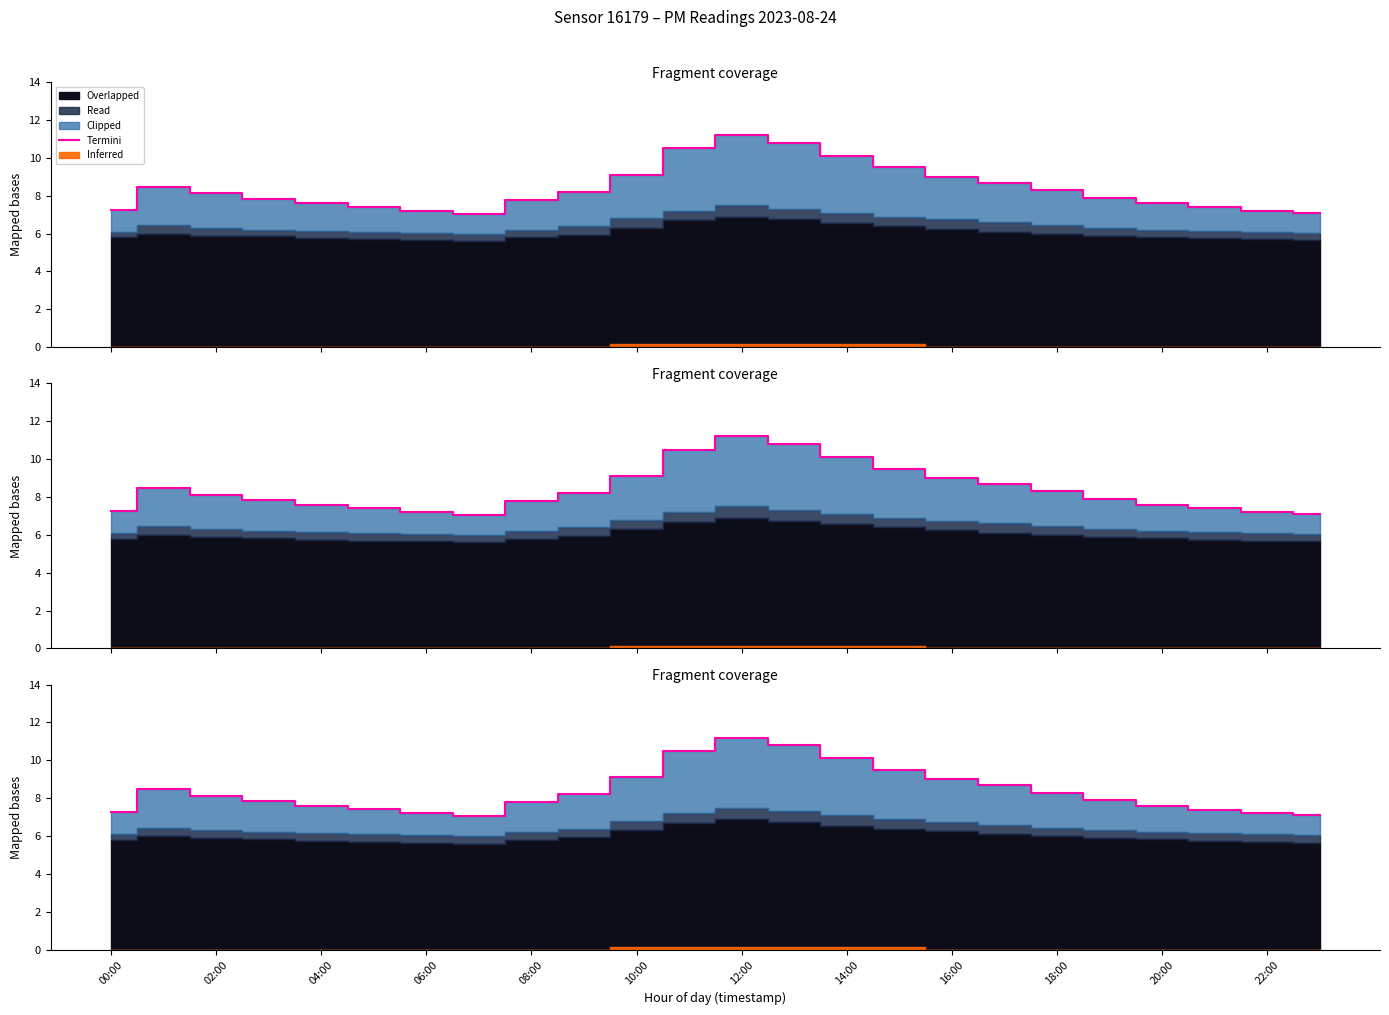

What position from the left is 14:00?

8